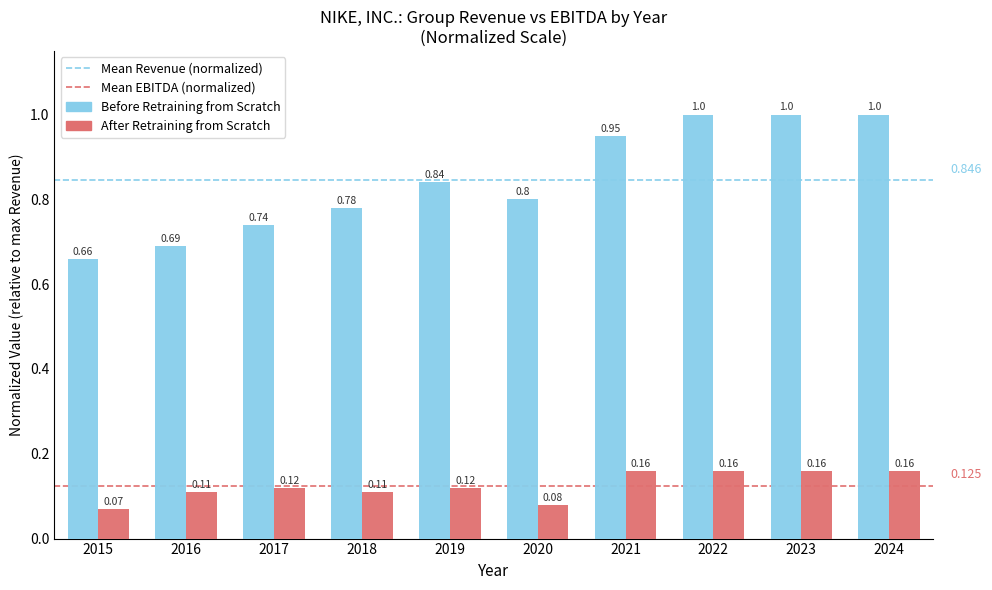

How many groups of bars are there?

10